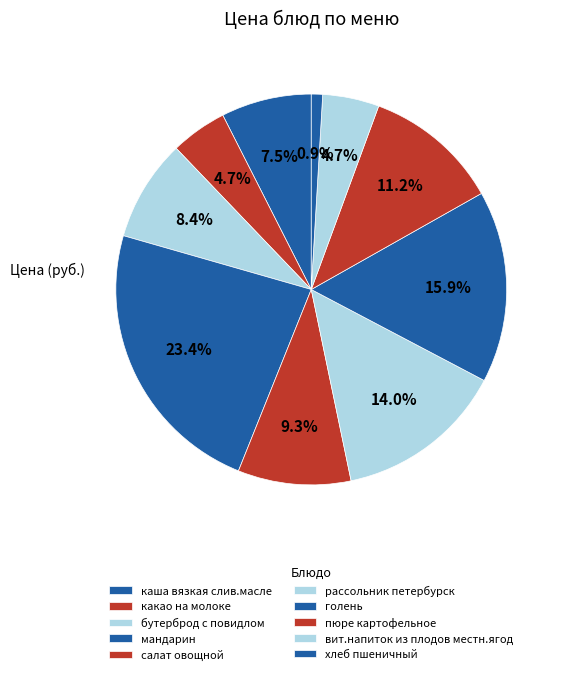

Rank the categories by value from highest to lowest.

мандарин, голень, рассольник петербурск, пюре картофельное, салат овощной, бутерброд с повидлом, каша вязкая слив.масле, какао на молоке, вит.напиток из плодов местн.ягод, хлеб пшеничный